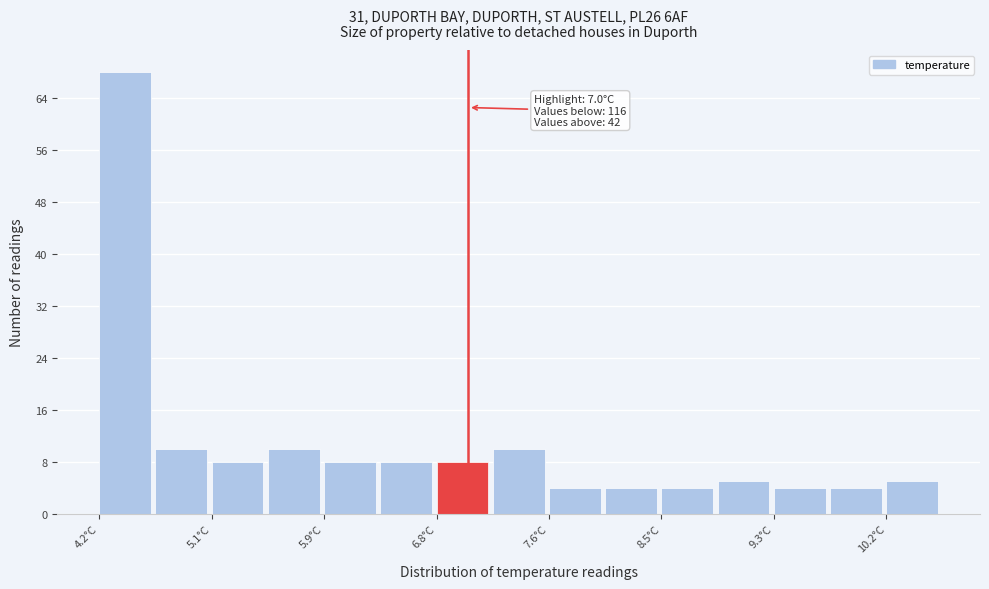

Which range on the x-axis has the tallest bar?

4.2 to 4.6